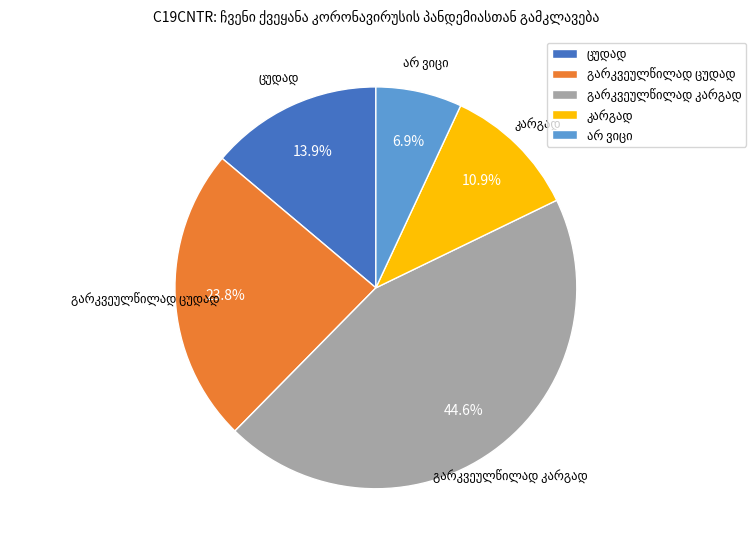

Is there any slice that represents more than half of the pie?

No